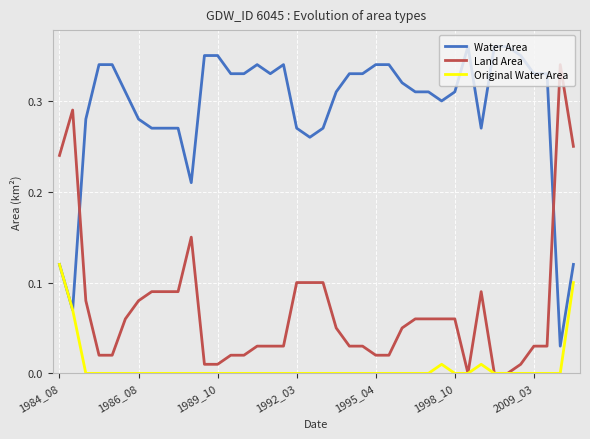

True or false: Original Water Area has more than 0 interior local peaks.

True